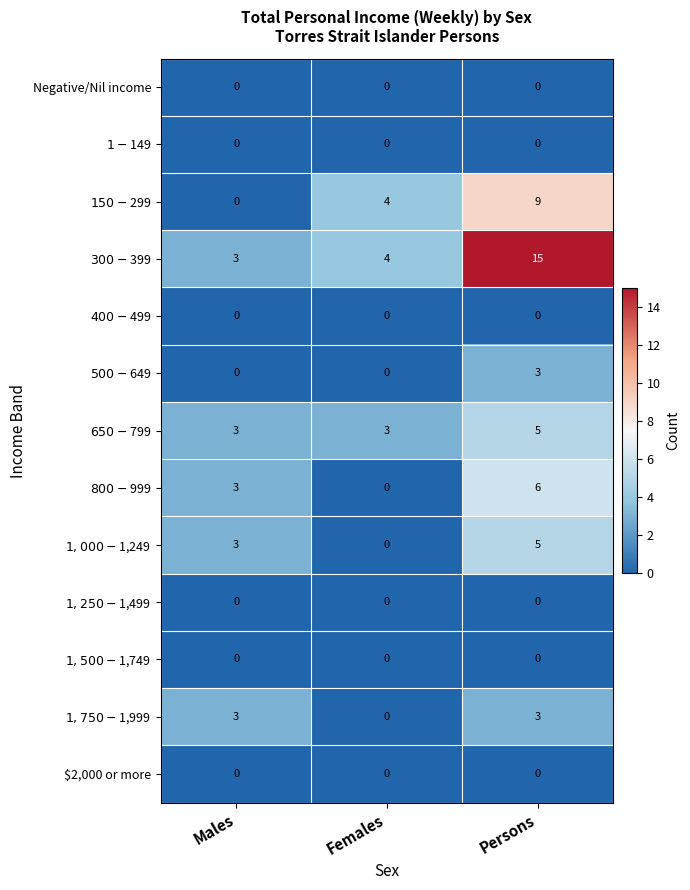

What is the maximum value shown in the chart?

15